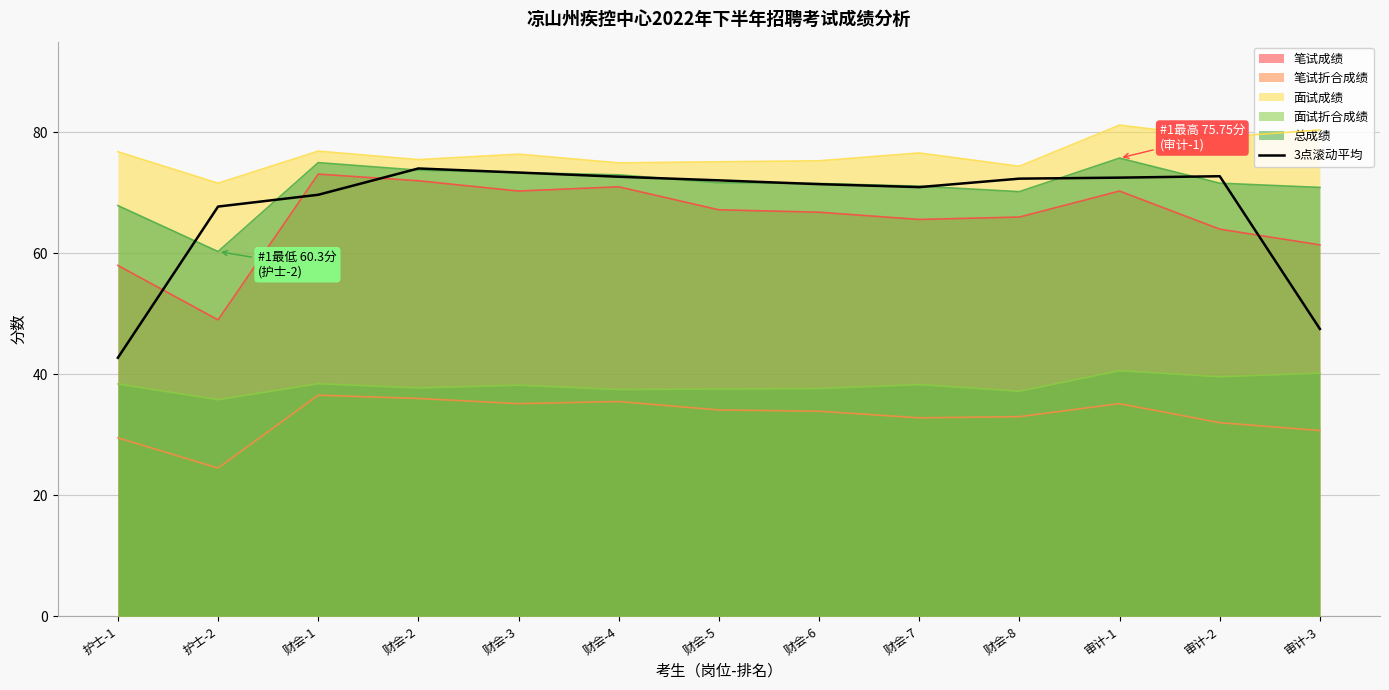

How many values are below 72?

6